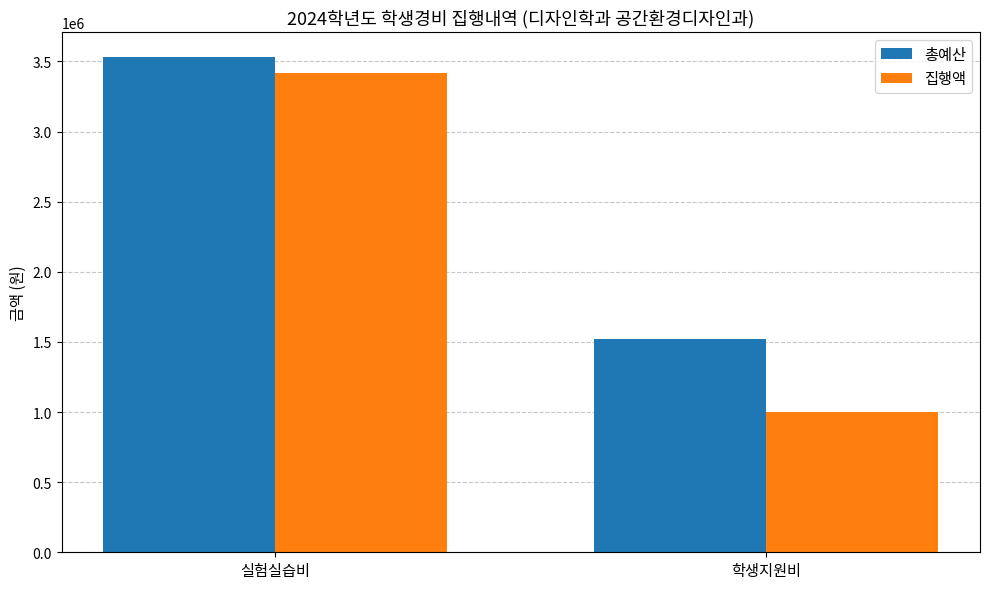

Reading right to left, transcribe all the data shown in this chart.

총예산: 1521000	3534000
집행액: 1002100	3417210